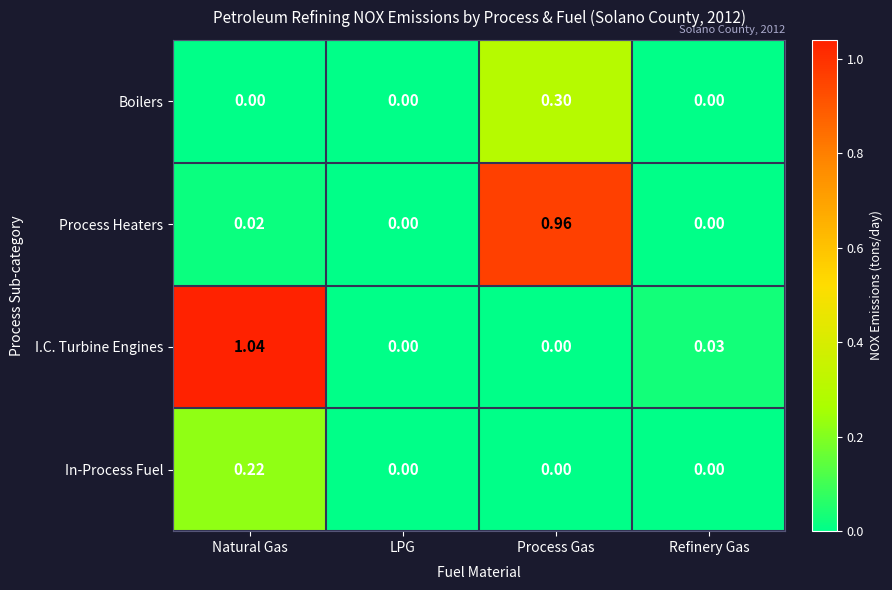

Which series has the widest spread of values?

I.C. Turbine Engines